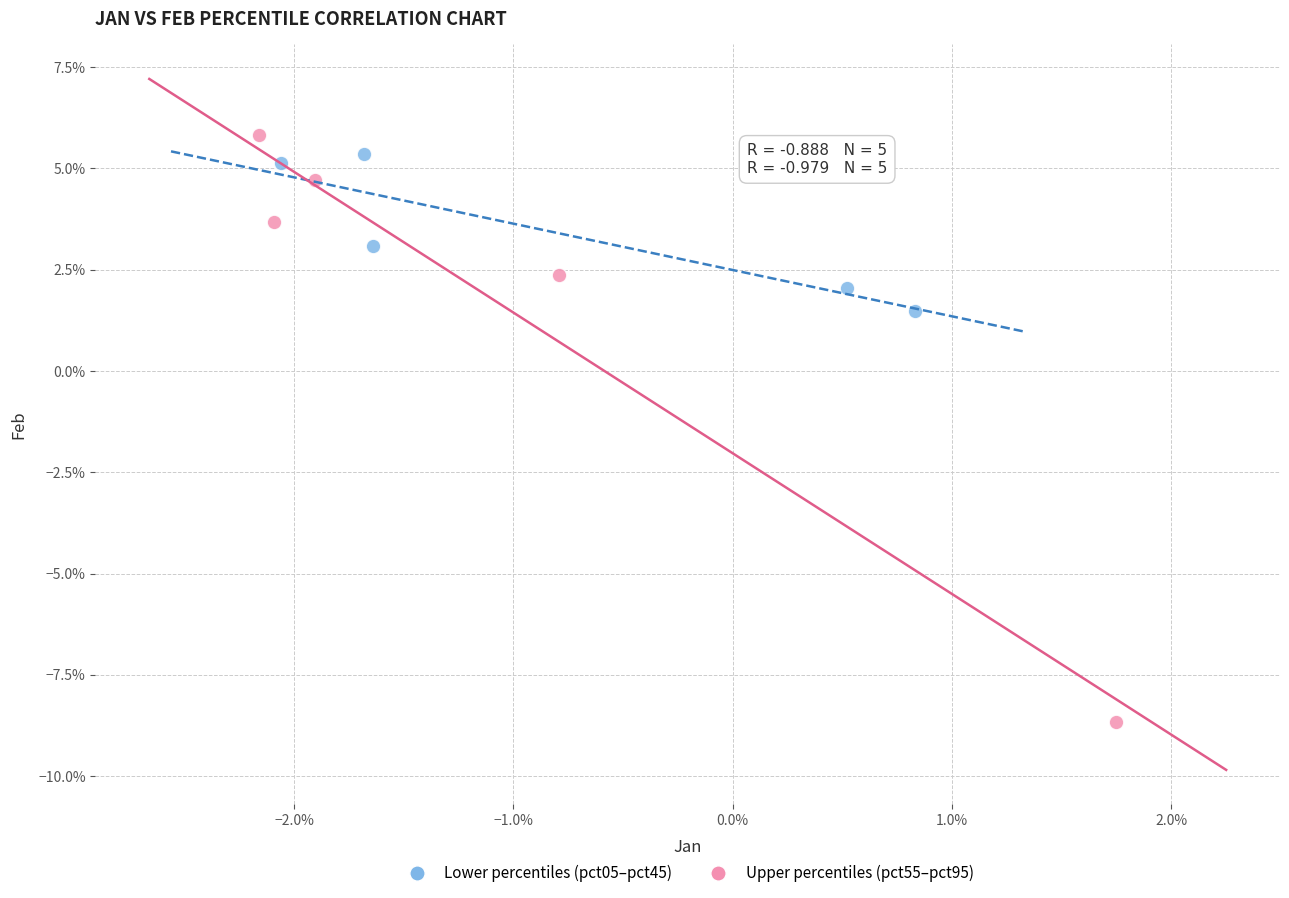

Which series has the widest spread of Y values?

Upper percentiles (pct55–pct95)